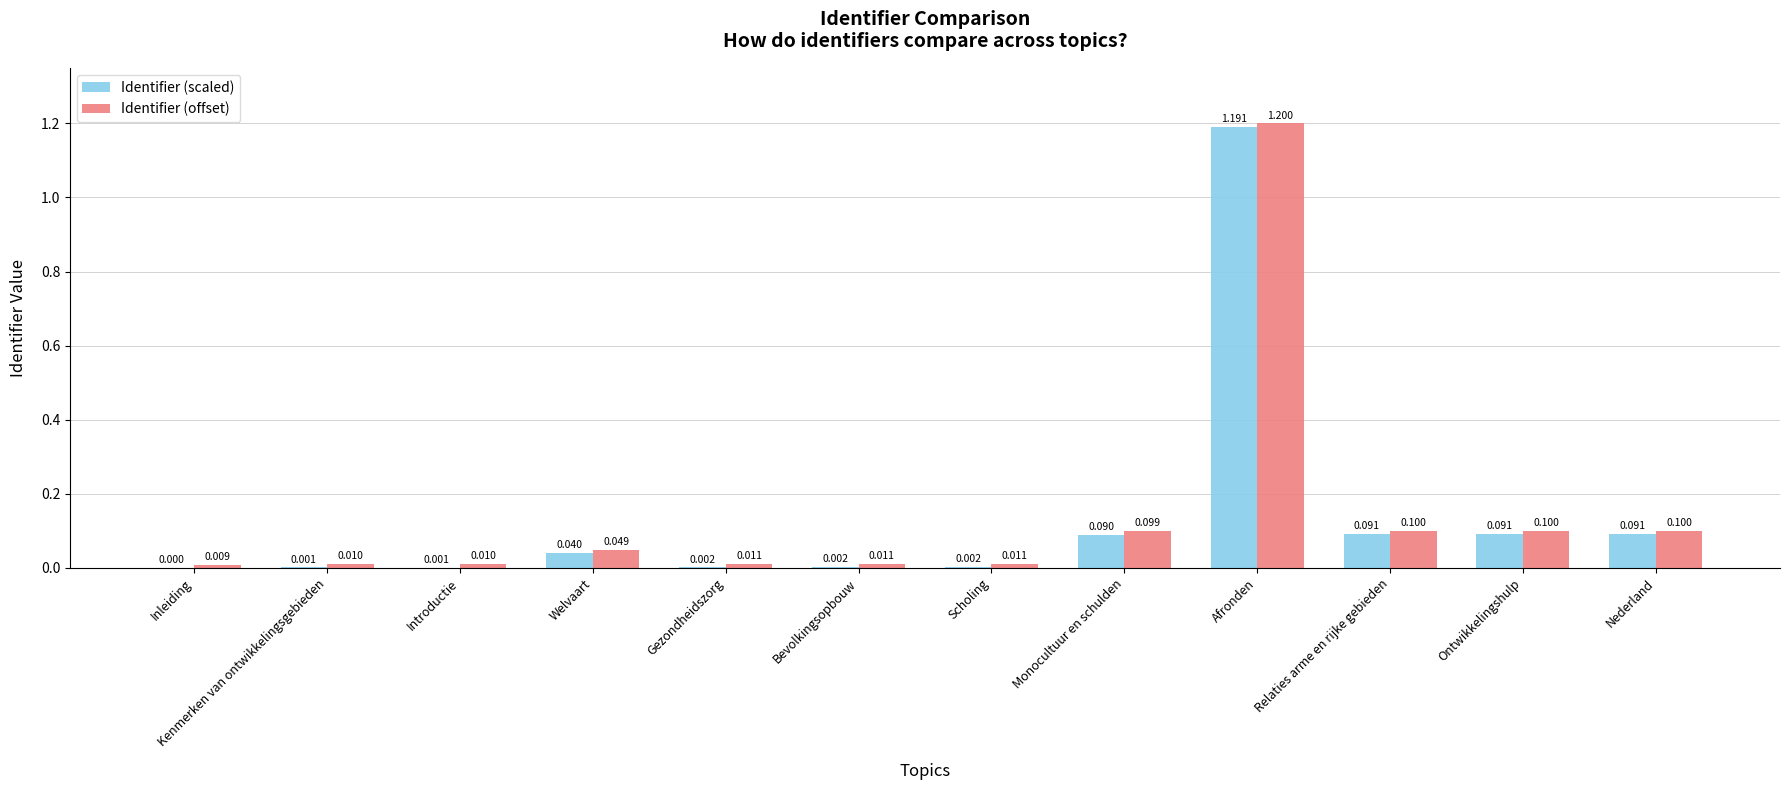

Does the chart contain stacked bars?

No